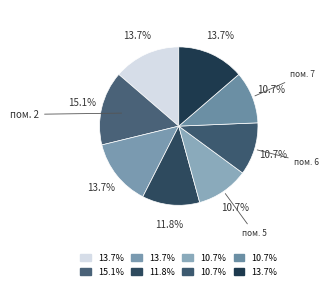

How many segments does this pie chart have?

8